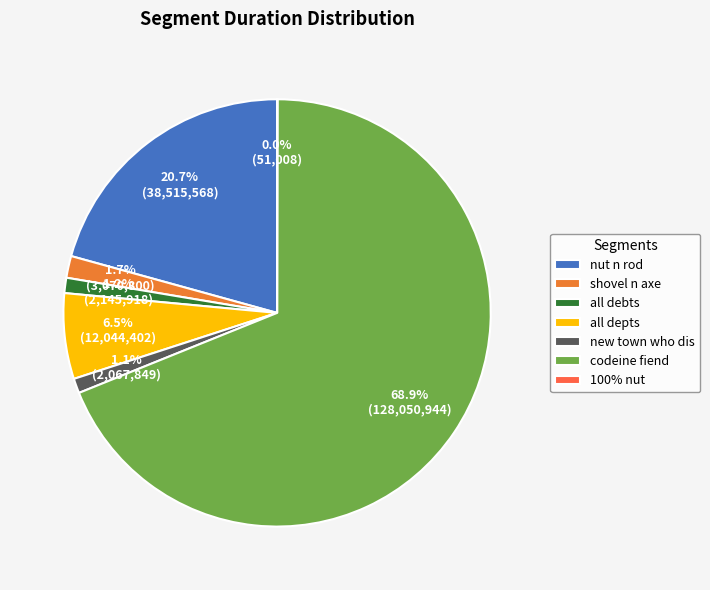

What percentage is NOT represented by new town who dis?

98.9%